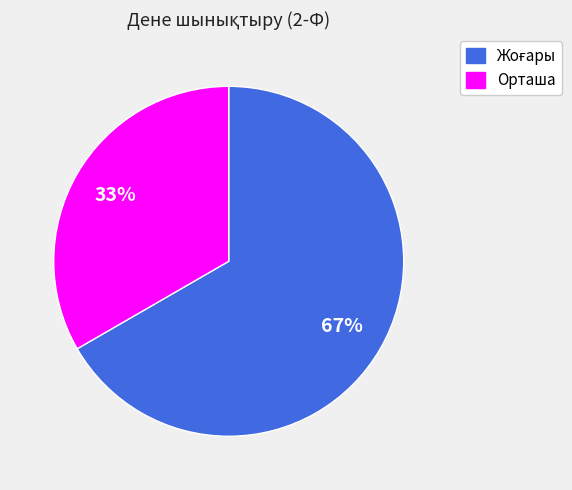

To the nearest percent, what is the average slice percentage?

50%